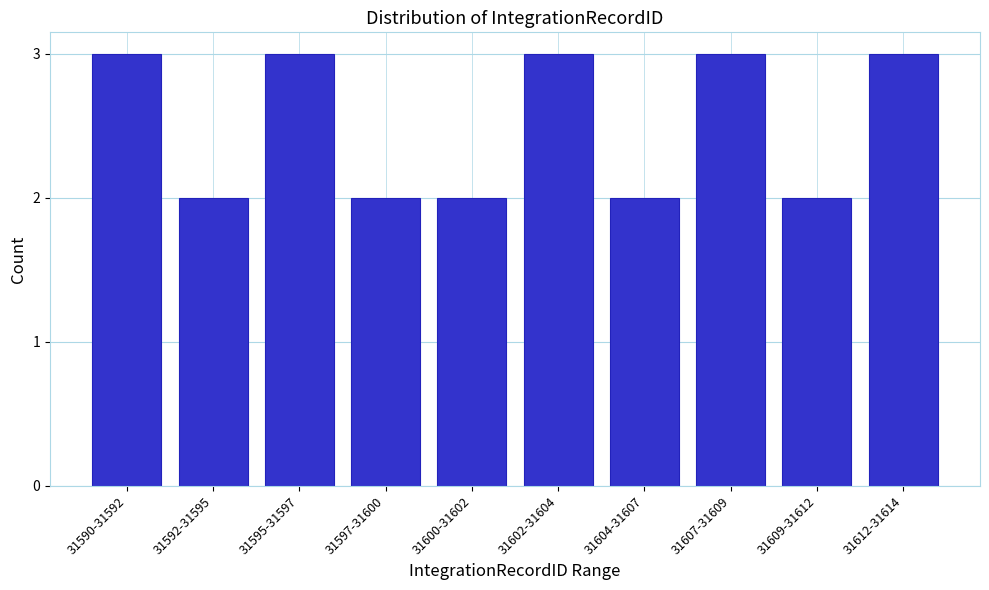

Reading right to left, list all the values displayed in this chart.

3	2	3	2	3	2	2	3	2	3